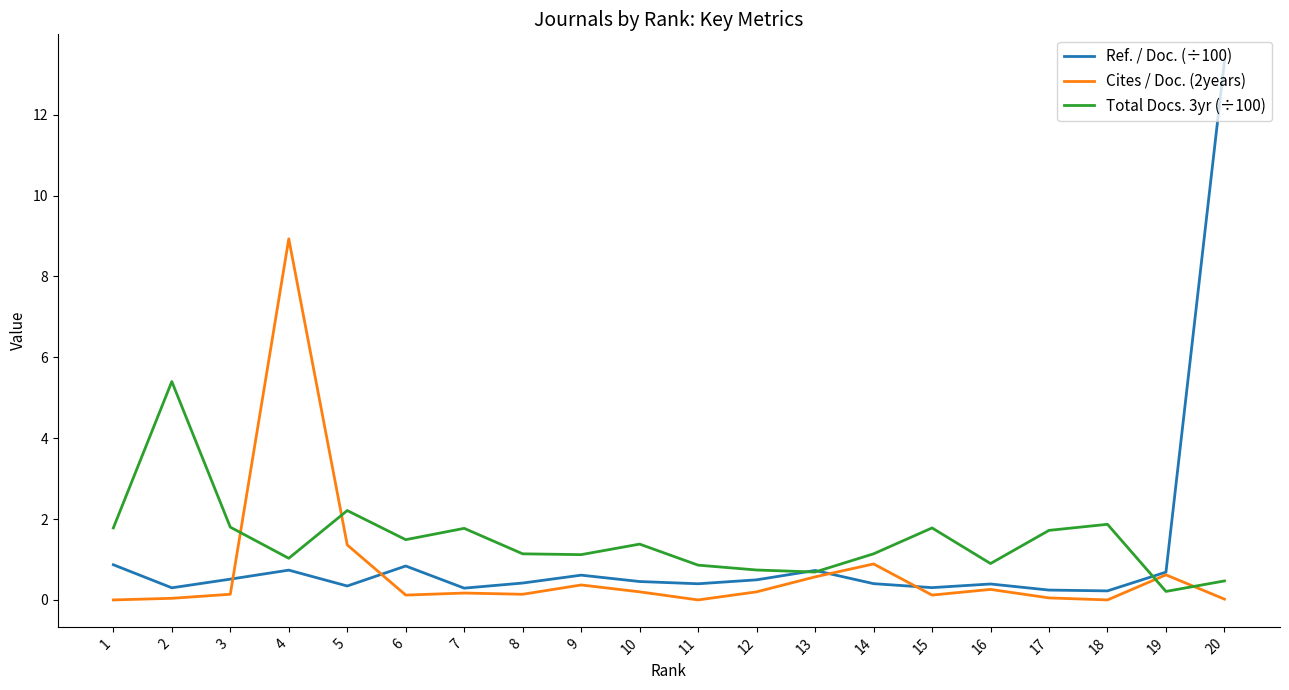

What are all the series names shown in the legend?

Ref. / Doc. (÷100), Cites / Doc. (2years), Total Docs. 3yr (÷100)